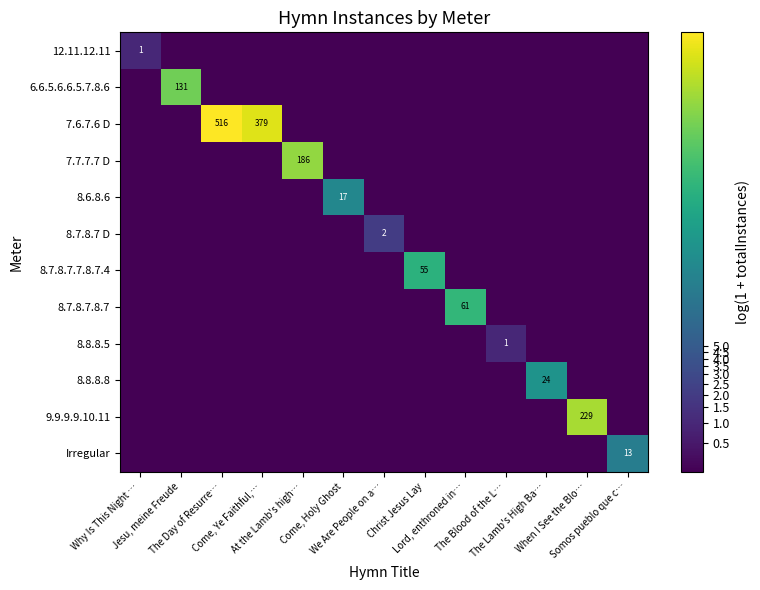

At which label does 9.9.9.9.10.11 reach its peak?

When I See the Blo…